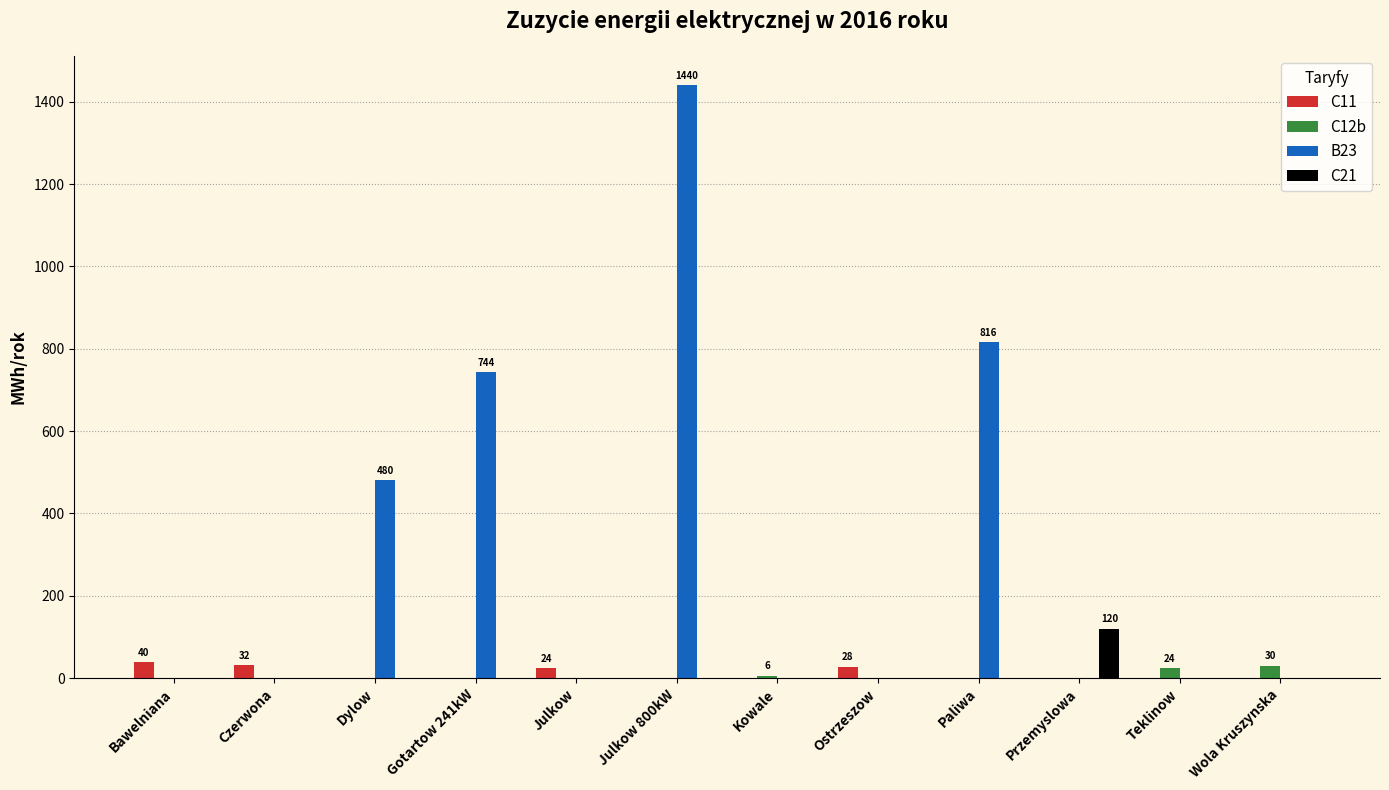

Is the value of B23 at Dylow greater than the value of C21 at Gotartow 241kW?

Yes